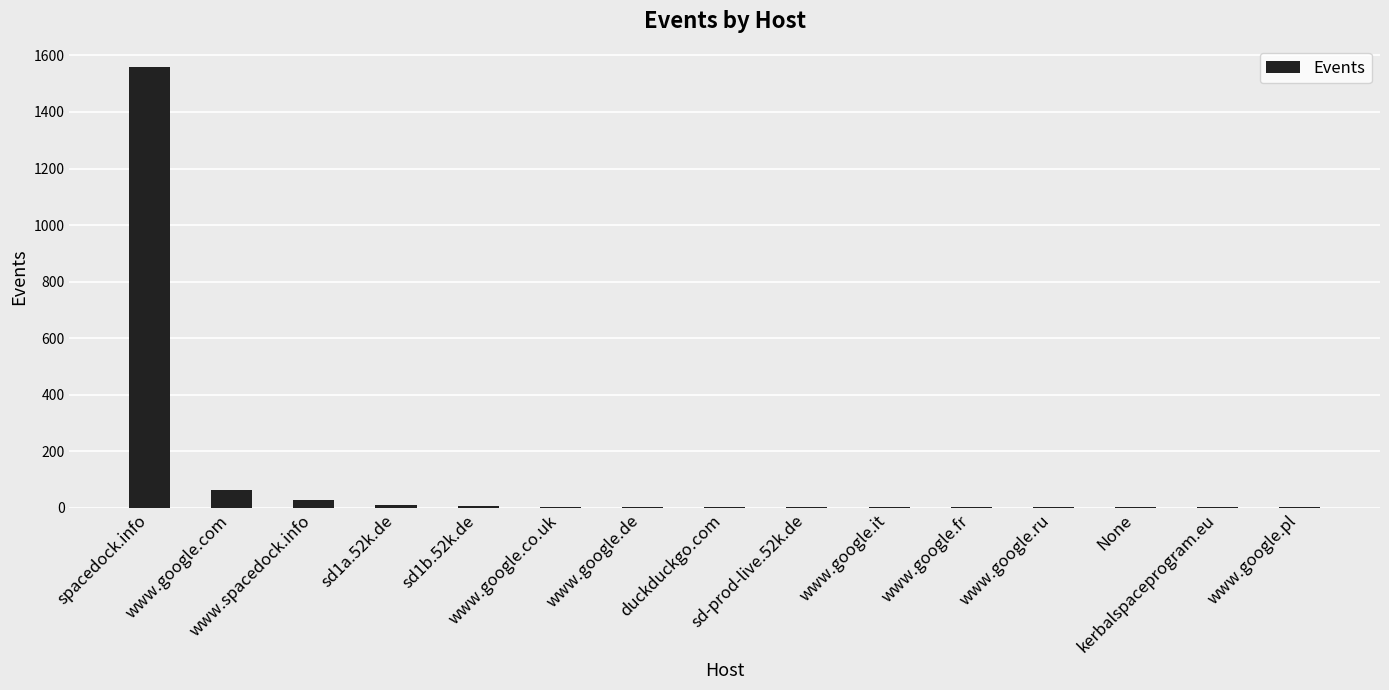

What is the ratio of the value at www.google.fr to the value at duckduckgo.com?

0.8